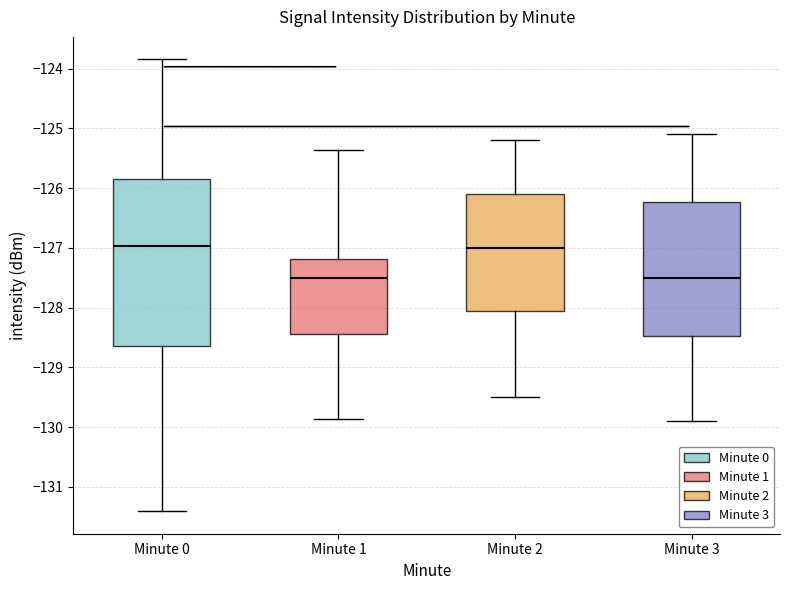

Reading left to right, transcribe this box plot: for each box, give where its median line is, the range the box spans, and where its two whiskers end, as read against the y-axis. The values are not printed on the chart, so give them approximately, as read against the axis.

Minute 0: median -127.0, box -128.6 to -125.8, whiskers -131.4 to -123.8
Minute 1: median -127.5, box -128.4 to -127.2, whiskers -129.9 to -125.4
Minute 2: median -127.0, box -128.0 to -126.1, whiskers -129.5 to -125.2
Minute 3: median -127.5, box -128.5 to -126.2, whiskers -129.9 to -125.1